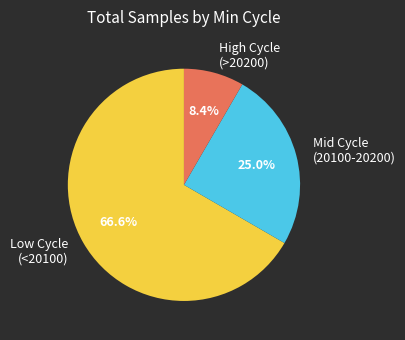

Rank the categories by value from lowest to highest.

High Cycle (>20200), Mid Cycle (20100-20200), Low Cycle (<20100)